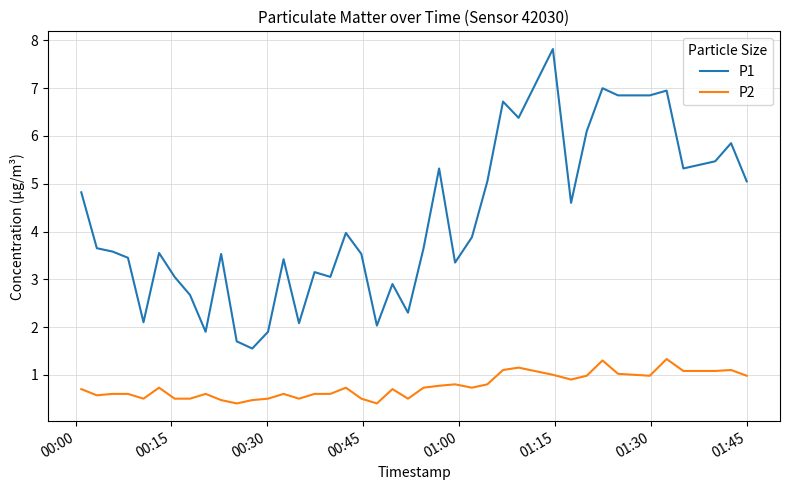

What is the maximum value shown in the chart?

7.8